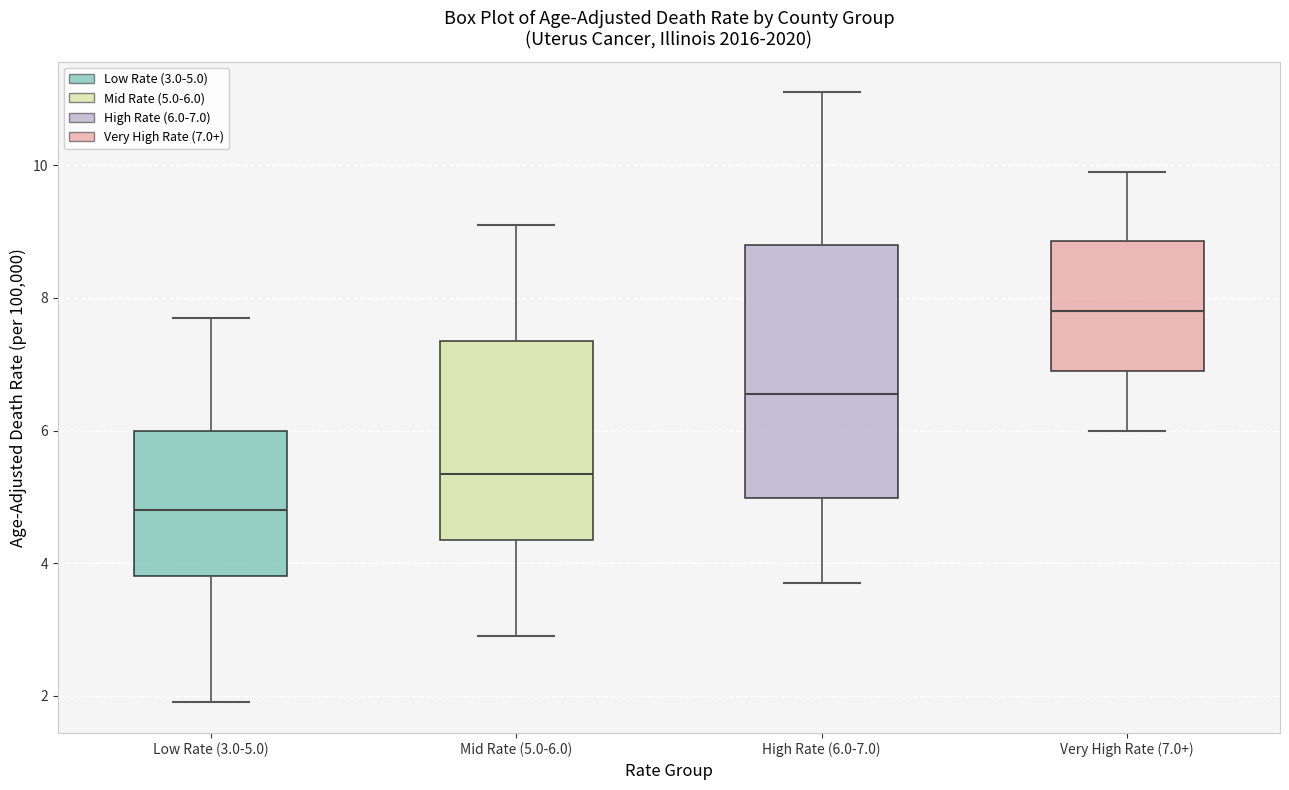

Reading left to right, read every box against the y-axis: the position of its median line, the range the box covers, and the ends of its whiskers. The values are not printed on the chart, so give them approximately, as read against the axis.

Low Rate (3.0-5.0): median 4.8, box 3.8 to 6.0, whiskers 2.0 to 7.8
Mid Rate (5.0-6.0): median 5.4, box 4.4 to 7.4, whiskers 3.0 to 9.2
High Rate (6.0-7.0): median 6.6, box 5.0 to 8.8, whiskers 3.8 to 11.2
Very High Rate (7.0+): median 7.8, box 7.0 to 8.8, whiskers 6.0 to 10.0